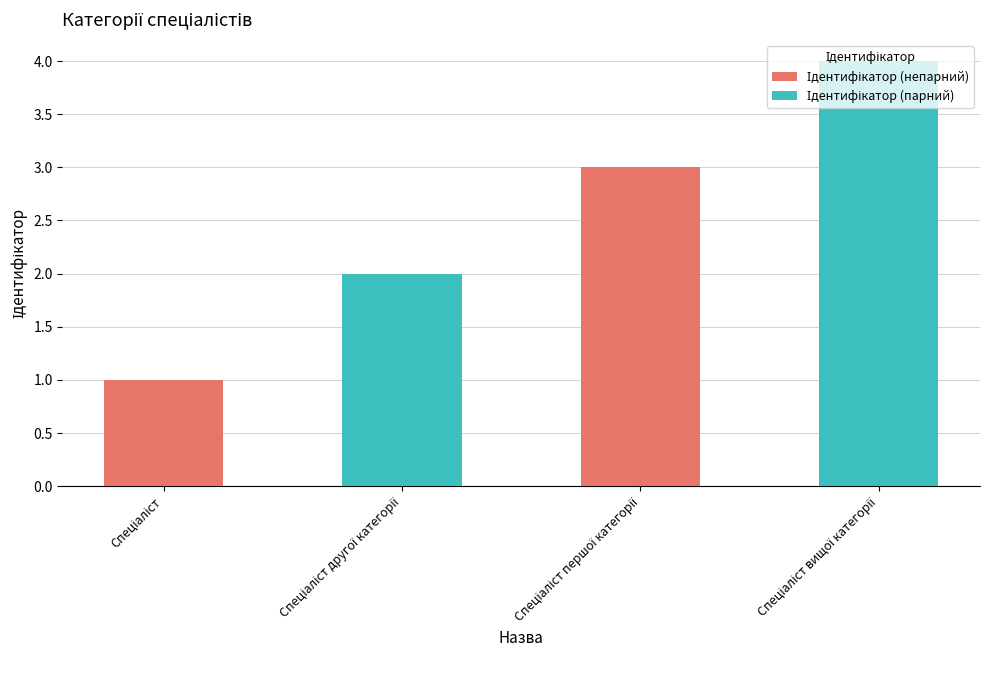

What is the greatest value displayed?

4